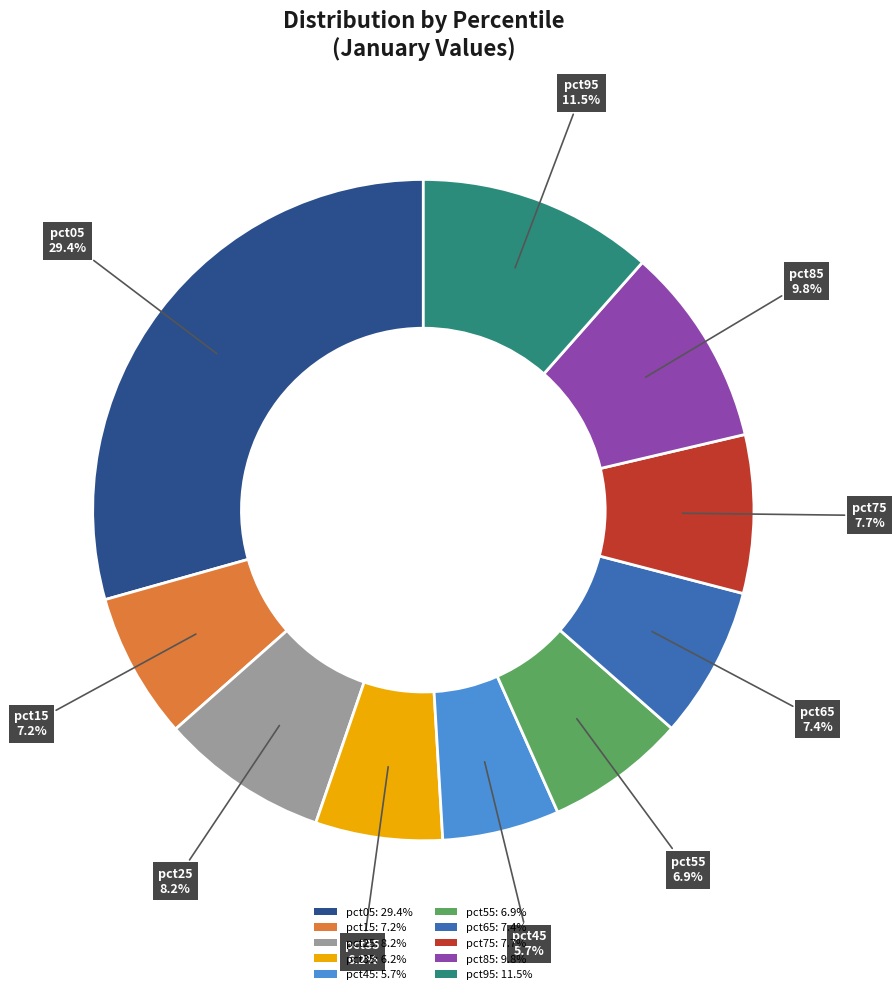

How much of the chart is everything except pct25: 8.2%?

91.8%